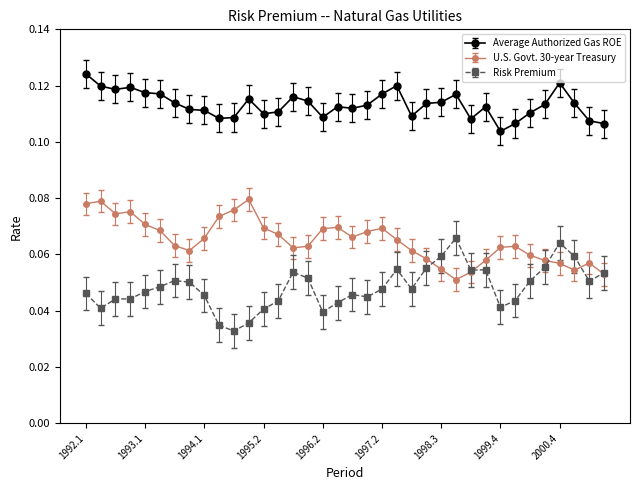

At how many categories does at least one series exceed 0?

36